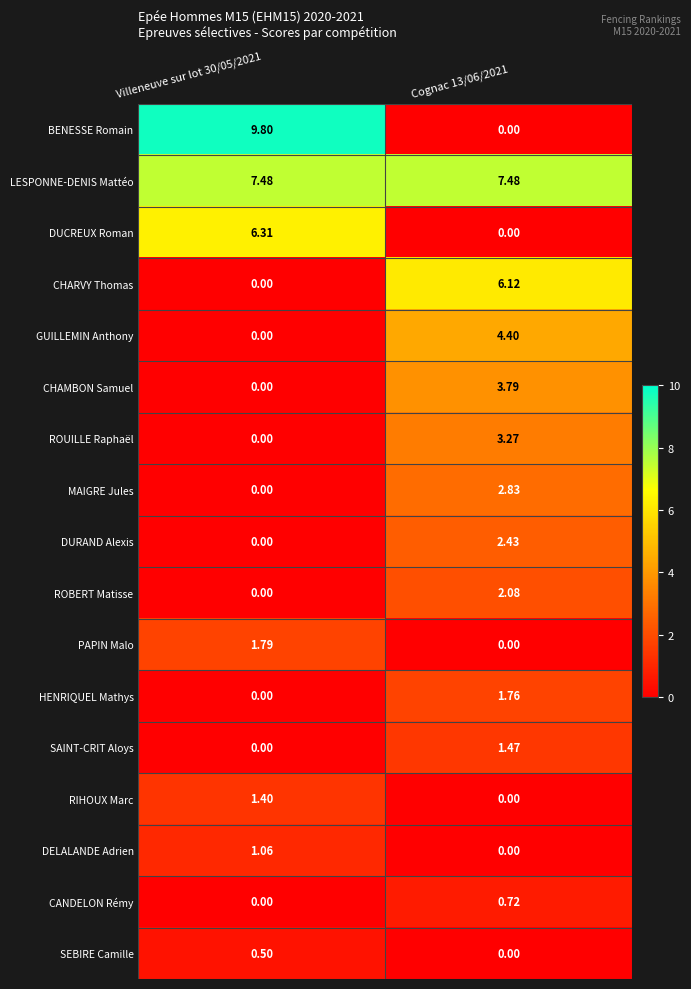

List the series in order of their peak value, highest first.

BENESSE Romain, LESPONNE-DENIS Mattéo, DUCREUX Roman, CHARVY Thomas, GUILLEMIN Anthony, CHAMBON Samuel, ROUILLE Raphaël, MAIGRE Jules, DURAND Alexis, ROBERT Matisse, PAPIN Malo, HENRIQUEL Mathys, SAINT-CRIT Aloys, RIHOUX Marc, DELALANDE Adrien, CANDELON Rémy, SEBIRE Camille